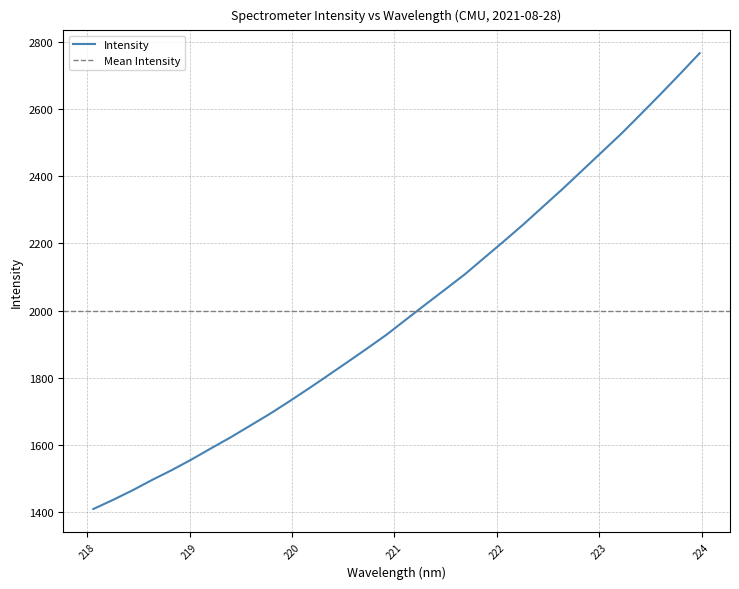

What is the smallest value displayed?

1409.3